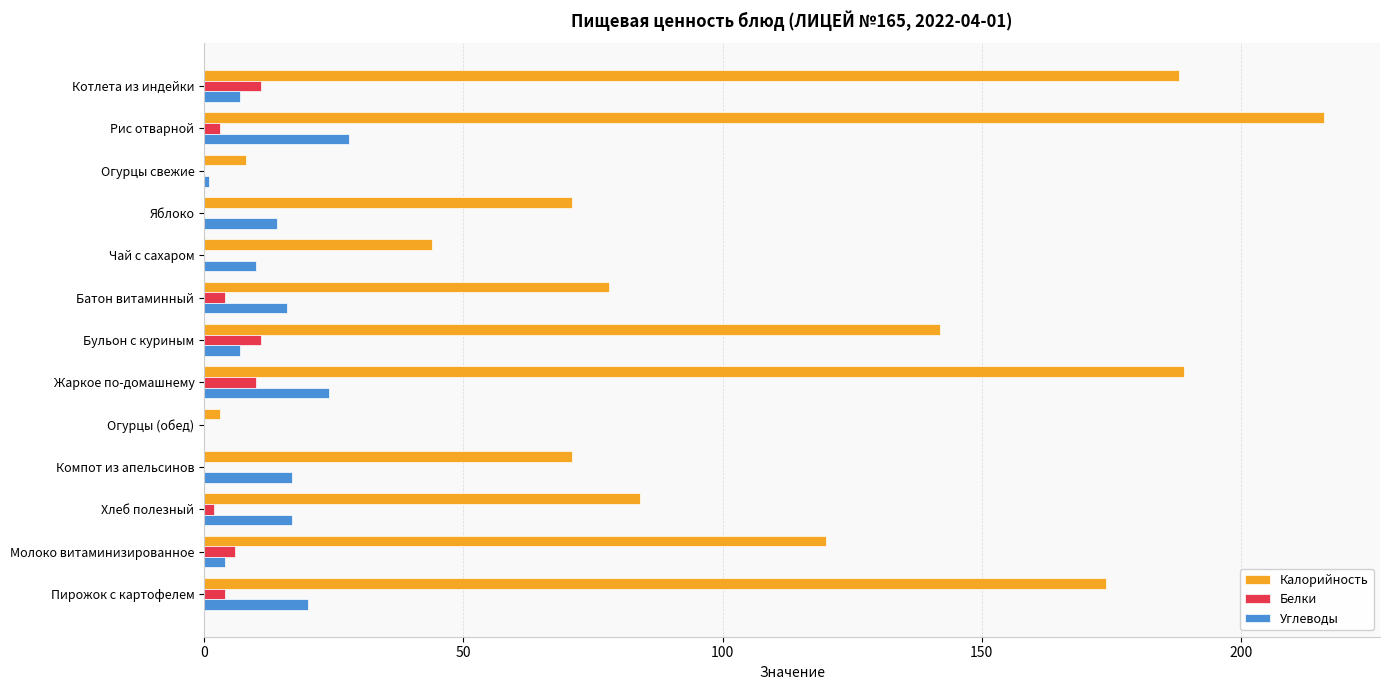

How many data points does each series have?

13